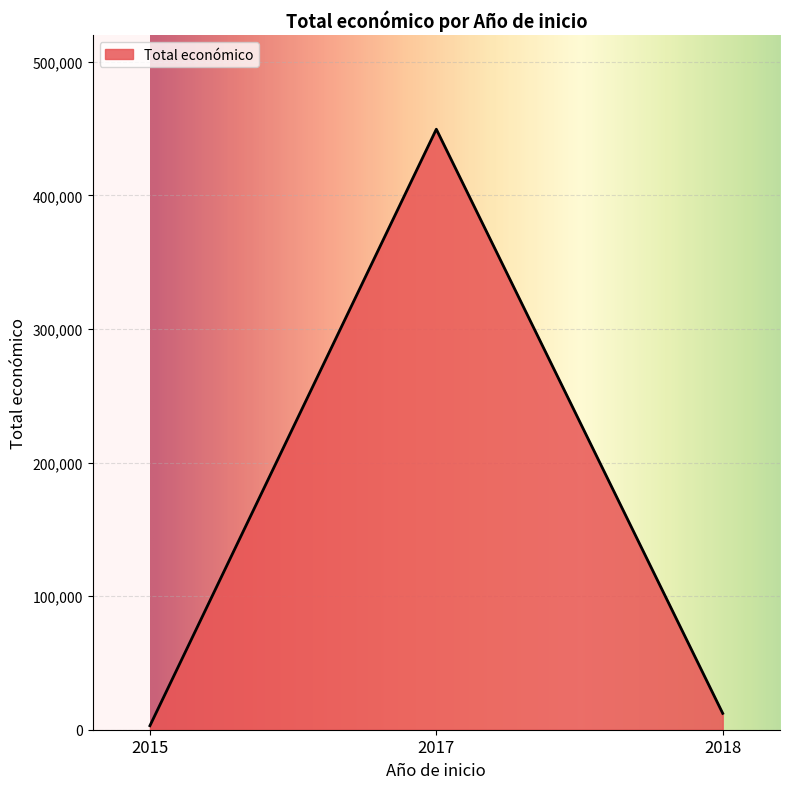

What is the sum of all values?

464744